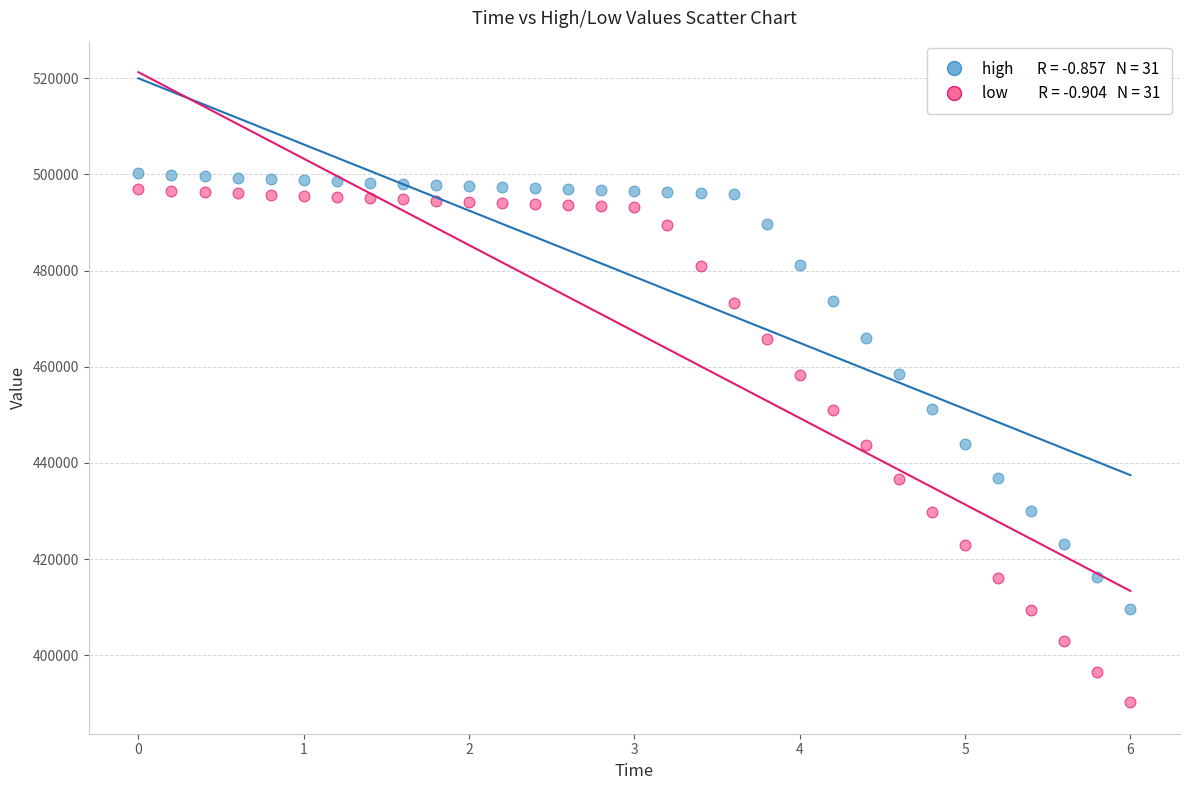

Across all data points, what is the range of Y values (max minus min)?

110144.1